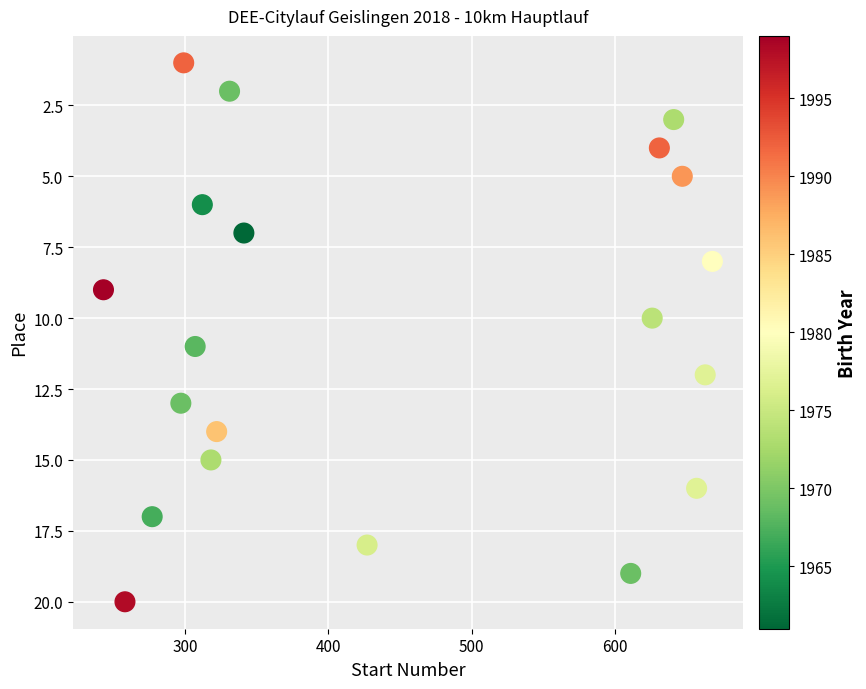

What is the range of Y values (max minus min)?

19